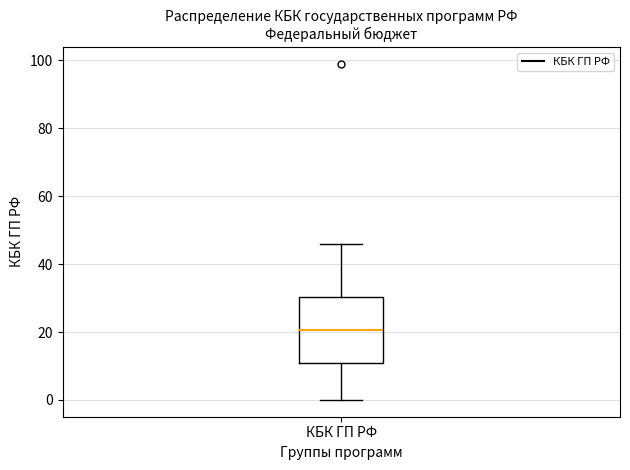

Read this box plot against the y-axis: the position of the median line, the range covered by the box, and the ends of both whiskers. The values are not printed on the chart, so give them approximately, as read against the axis.

median 20, box 10 to 30, whiskers 0 to 46